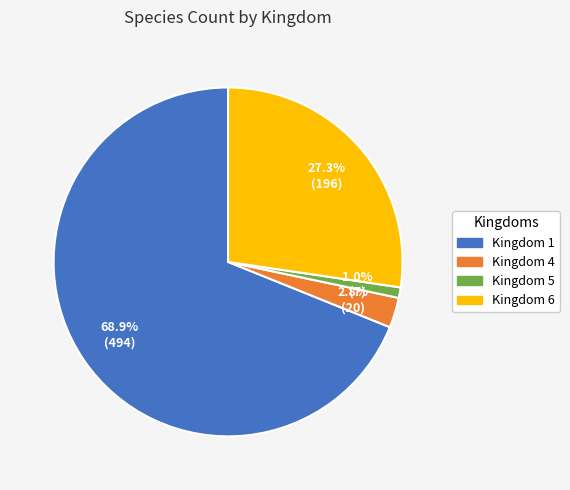

How many segments does this pie chart have?

4